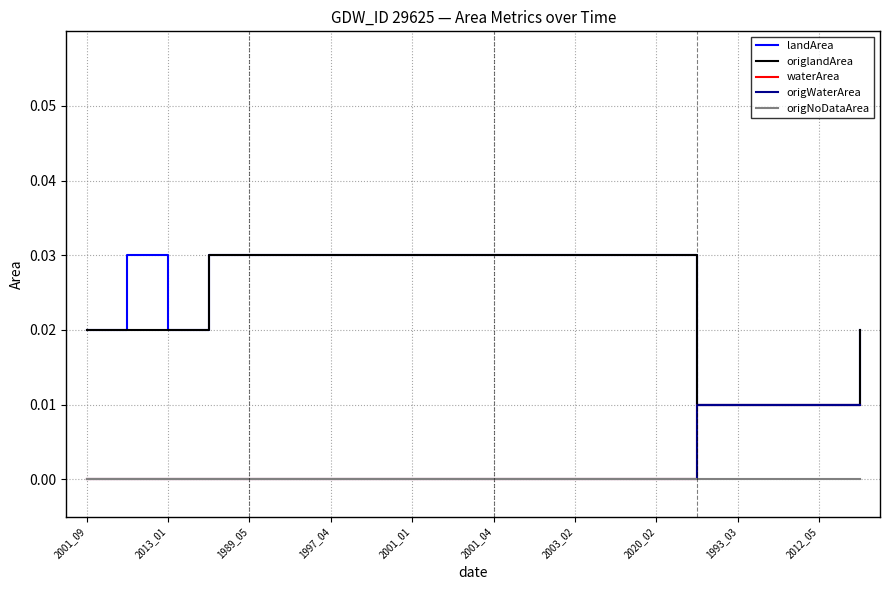

At which label does origNoDataArea reach its minimum?

2001_09